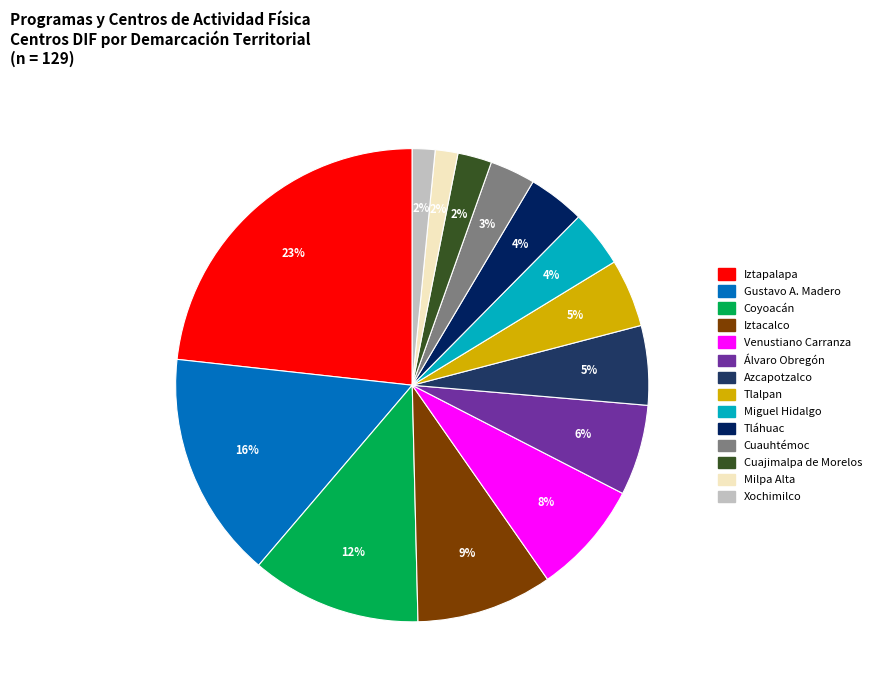

To the nearest percent, what is the average slice percentage?

7%